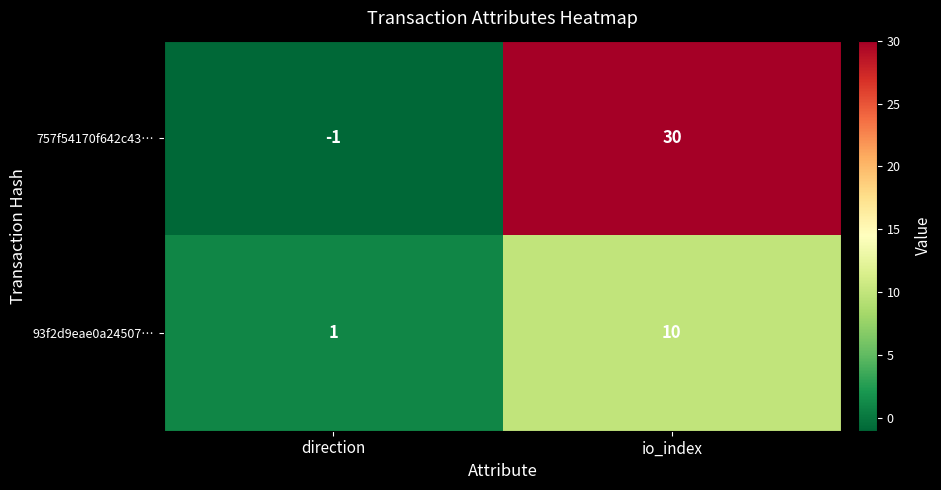

Reading left to right, transcribe all the data shown in this chart.

757f54170f642c43…: -1	30
93f2d9eae0a24507…: 1	10